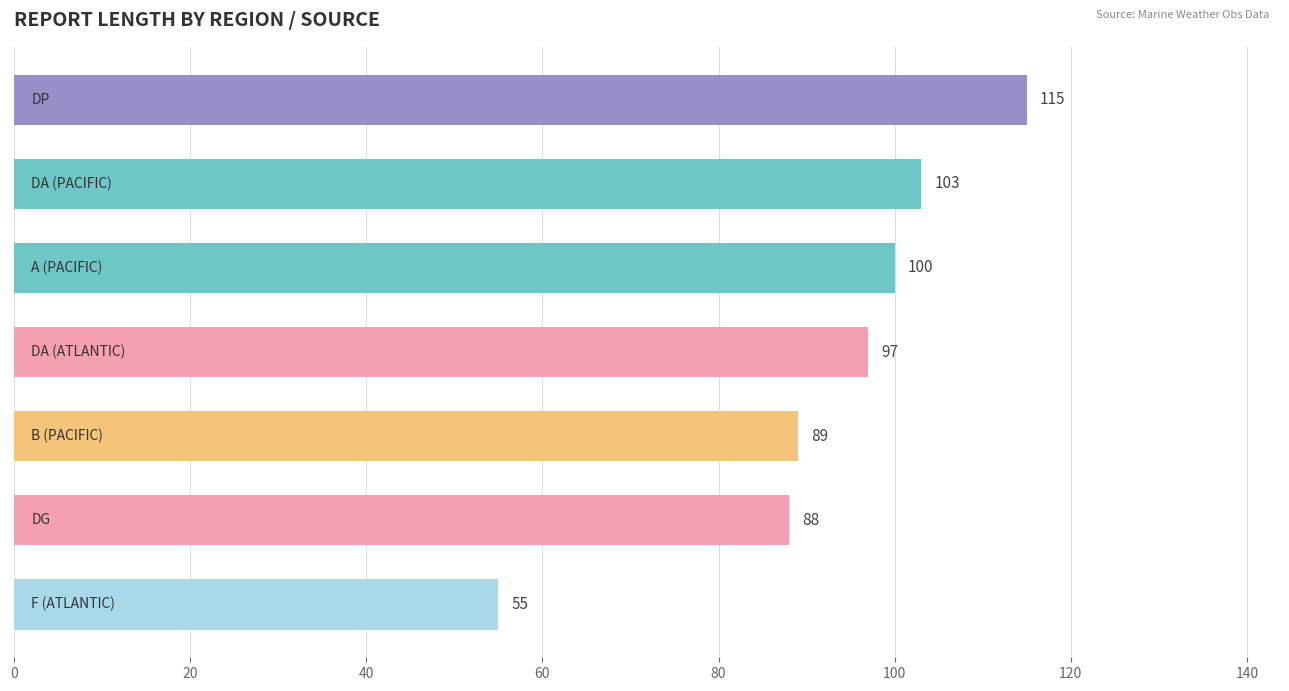

What is the difference between the maximum and minimum values?

60